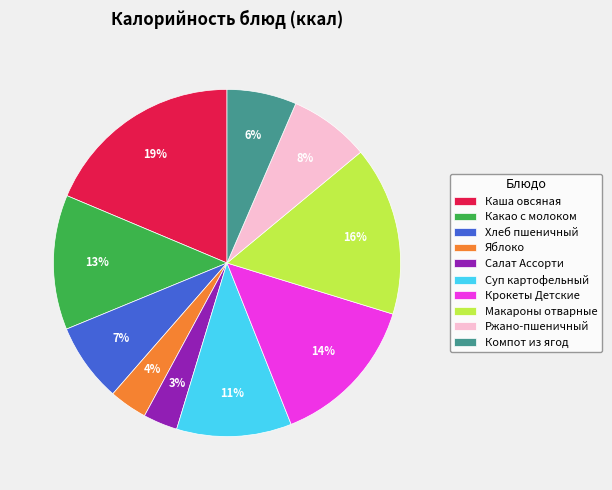

Approximately how many times larger is the value at Компот из ягод compared to Макароны отварные?

0.4